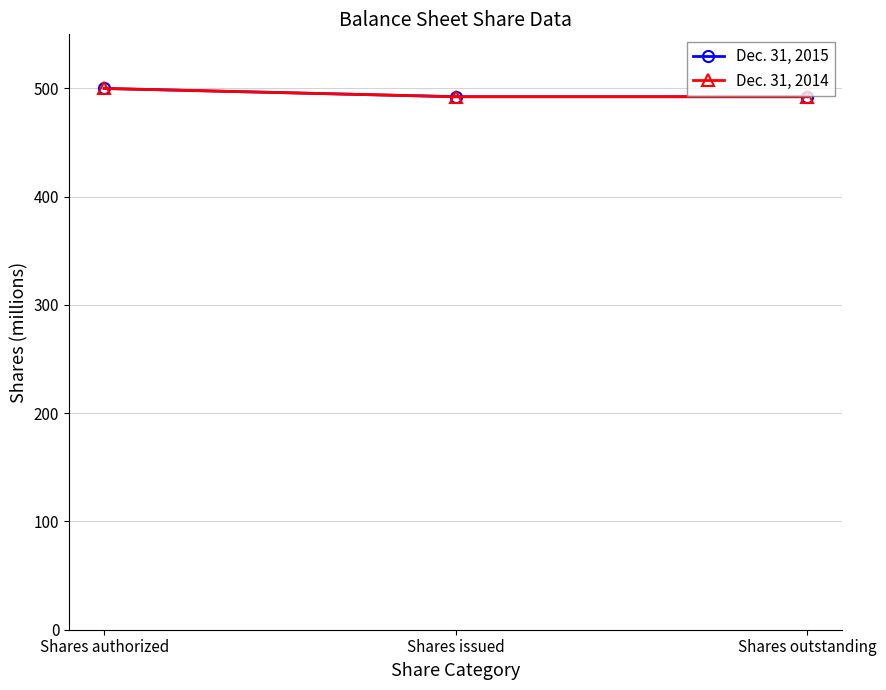

Does the chart have visible grid lines?

Yes